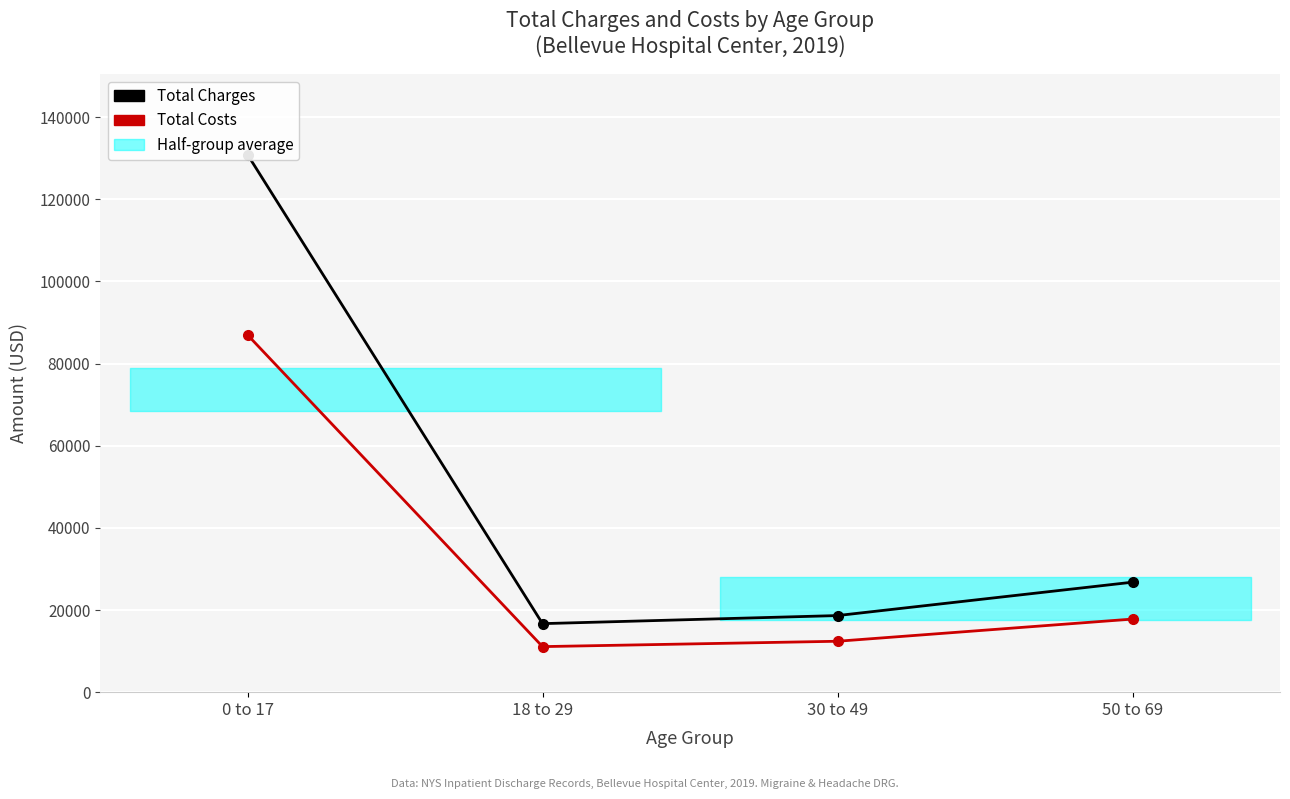

What is the sum of the Total Costs values at 30 to 49 and 50 to 69?

30185.2